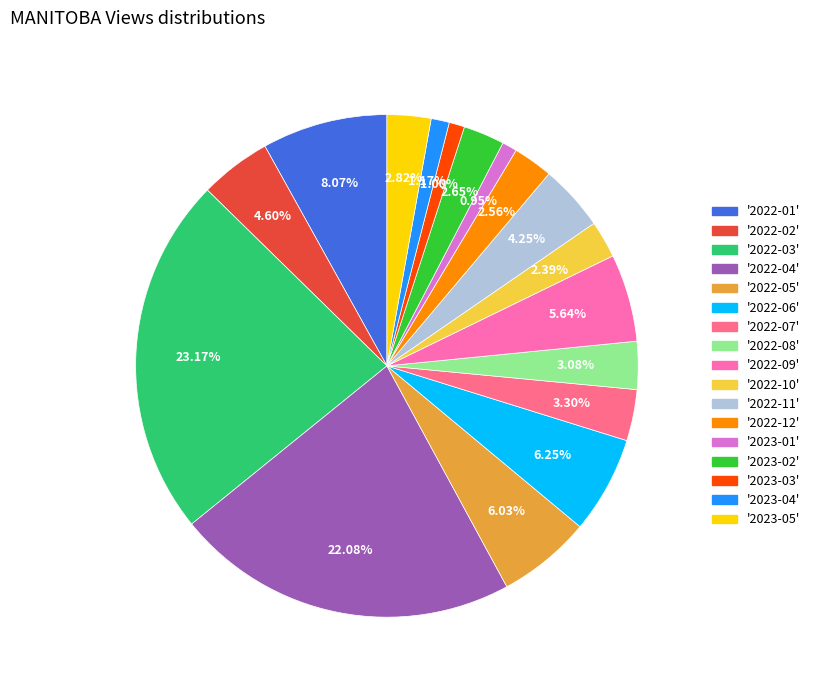

Is there any slice that represents more than half of the pie?

No